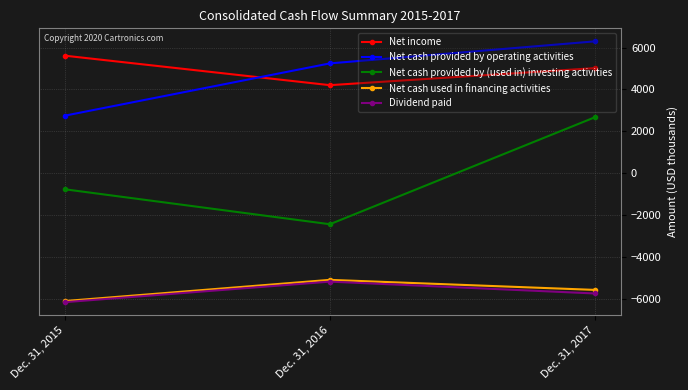

How many series are shown in this chart?

5